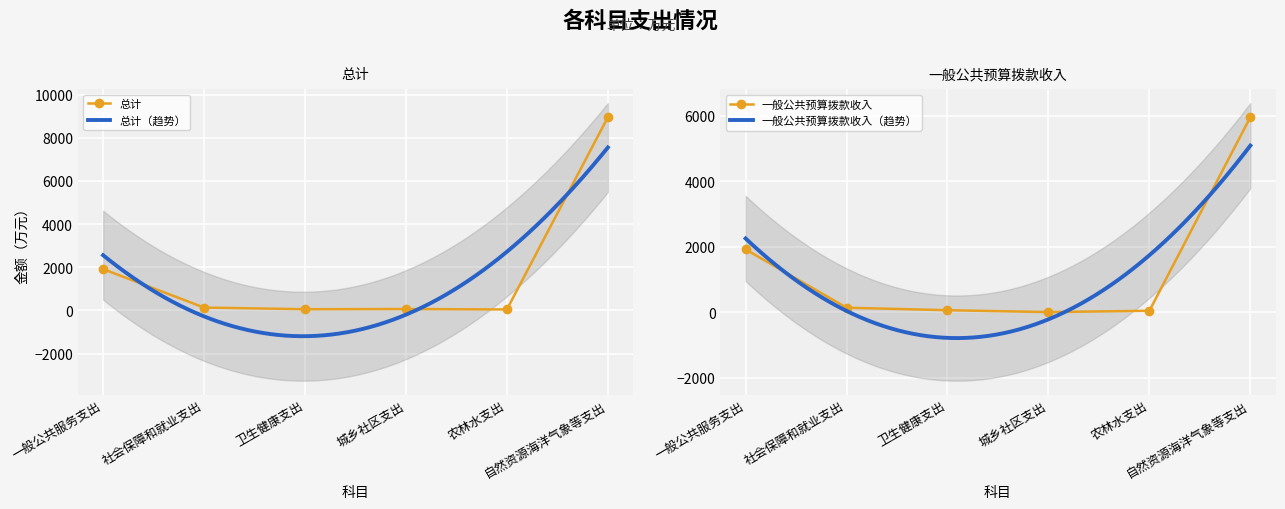

What is the highest value of the 总计 series?

8952.8